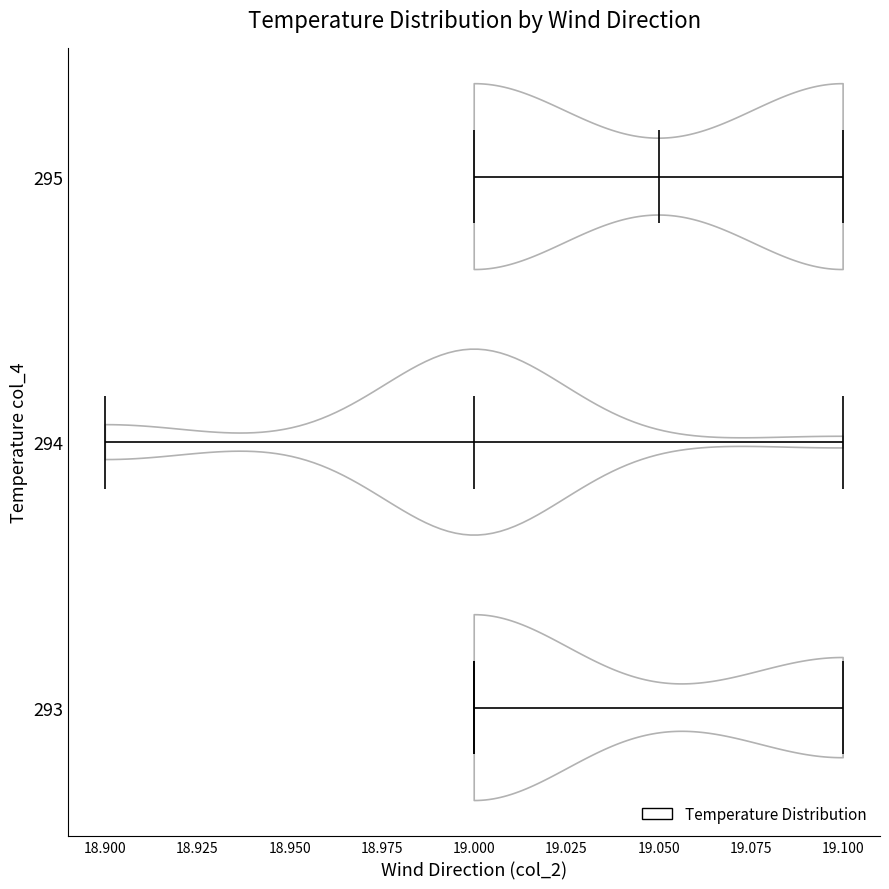

Reading bottom to top, read every violin against the x-axis: where its median line is, and the lowest and highest points it reaches. The values are not printed on the chart, so give them approximately, as read against the axis.

293: median line 19.00, lowest point 19.00, highest point 19.10
294: median line 19.00, lowest point 18.90, highest point 19.10
295: median line 19.05, lowest point 19.00, highest point 19.10